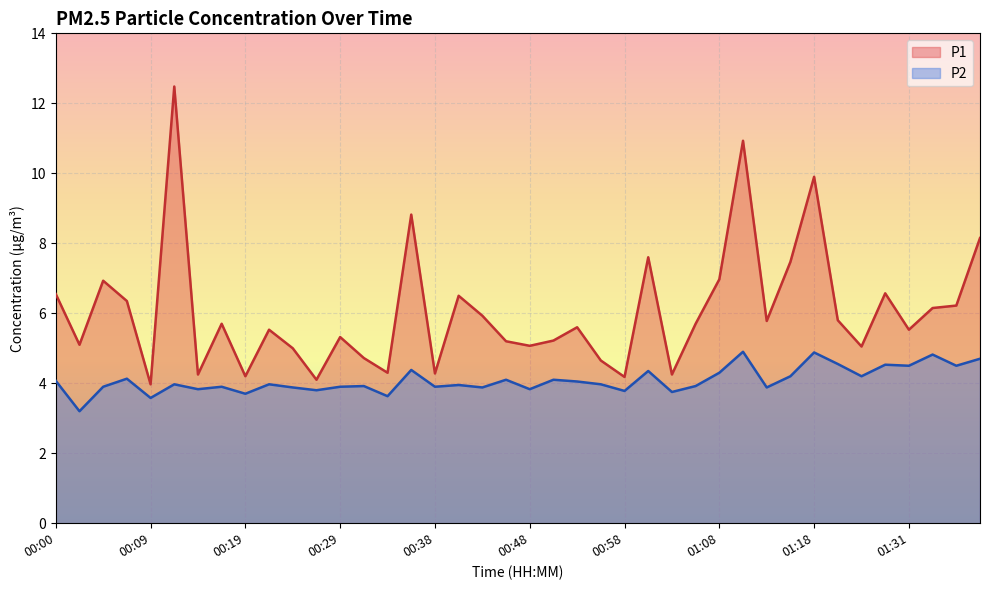

True or false: P2 and P1 intersect in this chart.

False